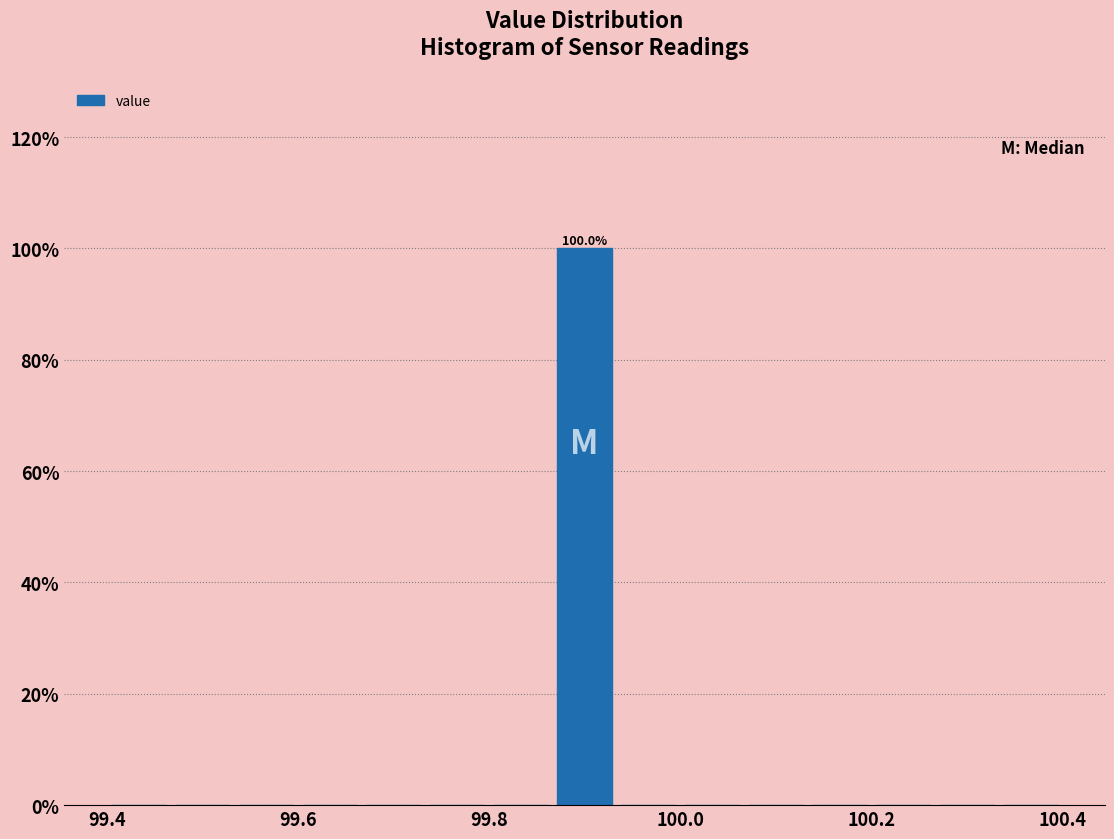

Around what value on the x-axis is the tallest bar? Give the approximate position of its centre, as read against the axis.

99.90